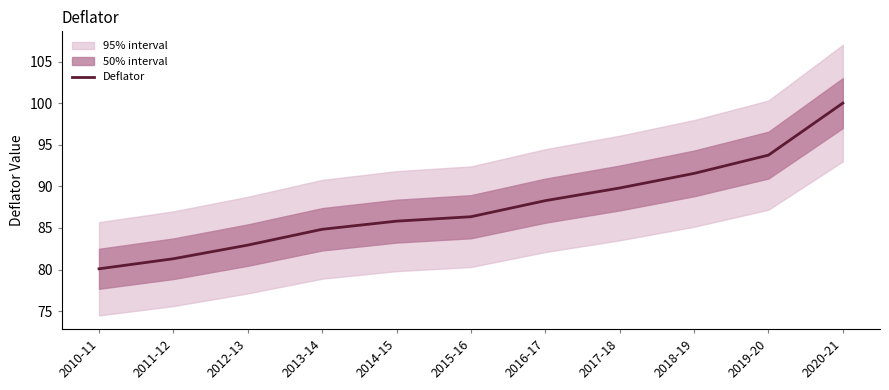

Where does the data first go above 86?

2015-16